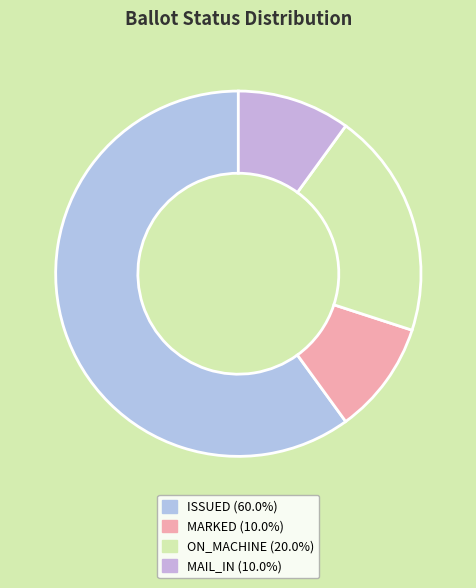

Count the number of slices in the pie.

4